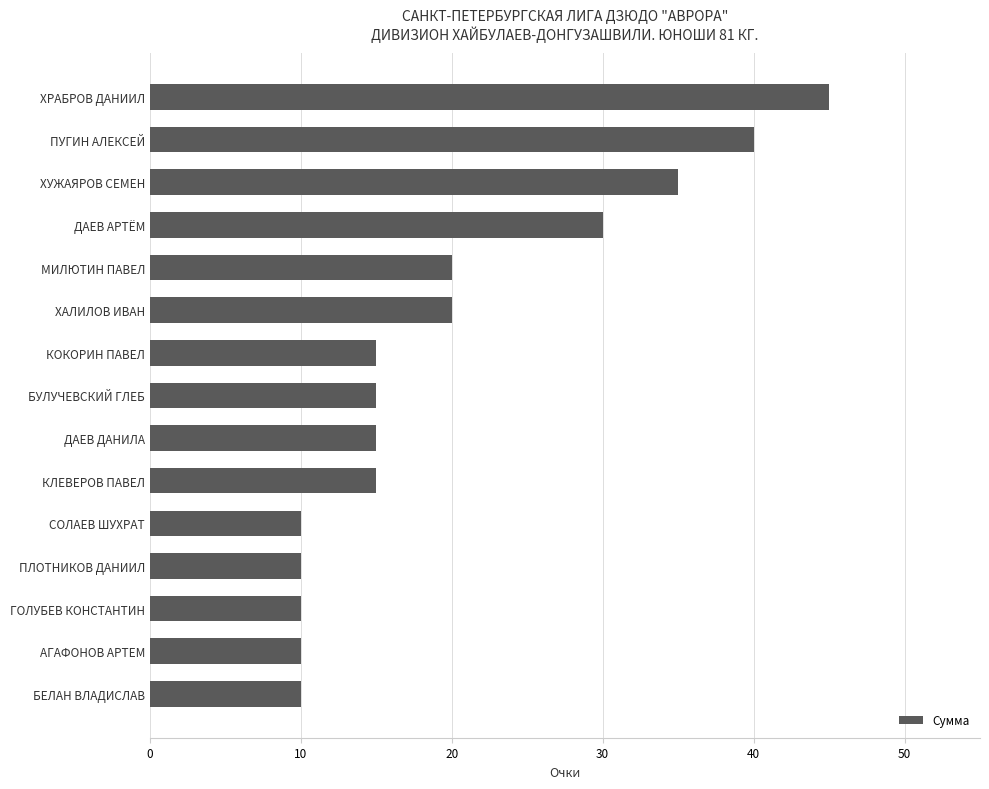

Reading top to bottom, transcribe all the data shown in this chart.

ХРАБРОВ ДАНИИЛ=45	ПУГИН АЛЕКСЕЙ=40	ХУЖАЯРОВ СЕМЕН=35	ДАЕВ АРТЁМ=30	МИЛЮТИН ПАВЕЛ=20	ХАЛИЛОВ ИВАН=20	КОКОРИН ПАВЕЛ=15	БУЛУЧЕВСКИЙ ГЛЕБ=15	ДАЕВ ДАНИЛА=15	КЛЕВЕРОВ ПАВЕЛ=15	СОЛАЕВ ШУХРАТ=10	ПЛОТНИКОВ ДАНИИЛ=10	ГОЛУБЕВ КОНСТАНТИН=10	АГАФОНОВ АРТЕМ=10	БЕЛАН ВЛАДИСЛАВ=10